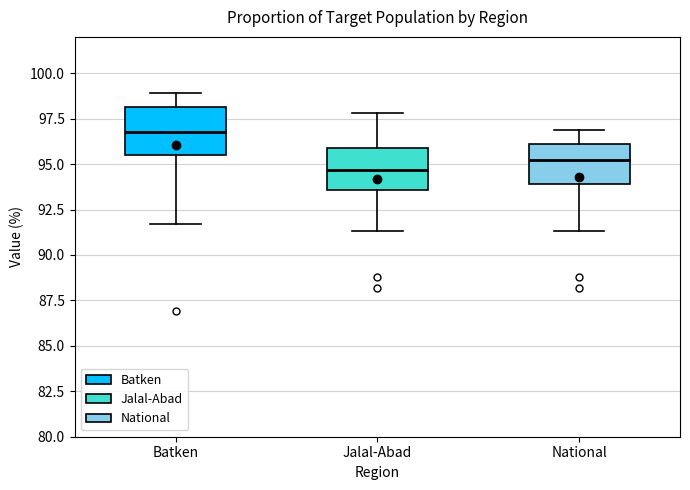

Reading left to right, read every box against the y-axis: the position of its median line, the range the box covers, and the ends of its whiskers. The values are not printed on the chart, so give them approximately, as read against the axis.

Batken: median 97.0, box 95.5 to 98.0, whiskers 91.5 to 99.0
Jalal-Abad: median 94.5, box 93.5 to 96.0, whiskers 91.5 to 98.0
National: median 95.0, box 94.0 to 96.0, whiskers 91.5 to 97.0